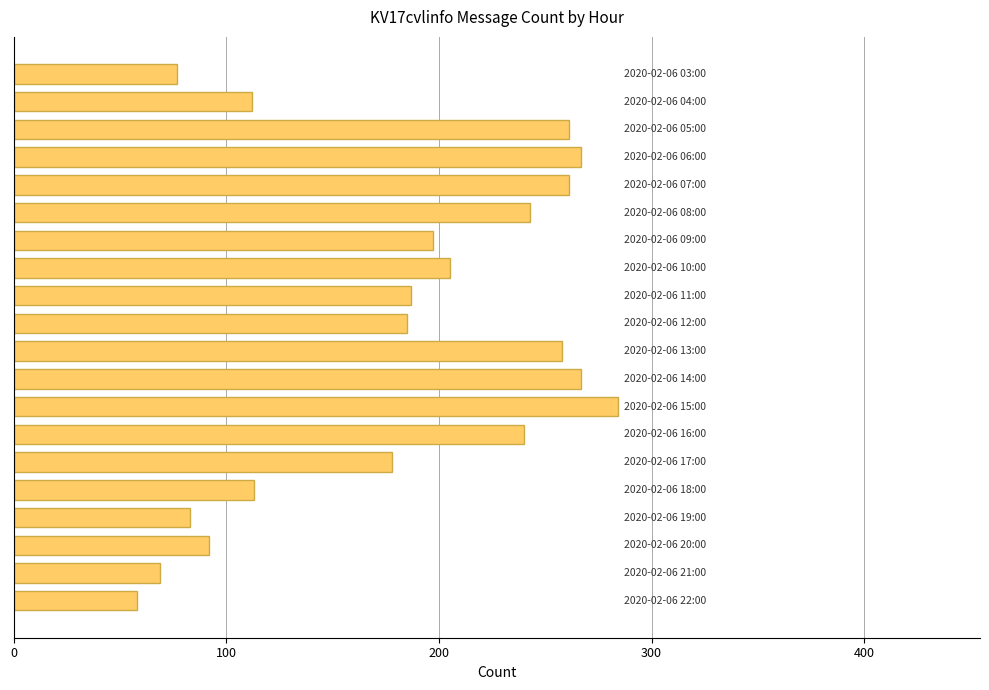

Count the number of data series in this chart.

1